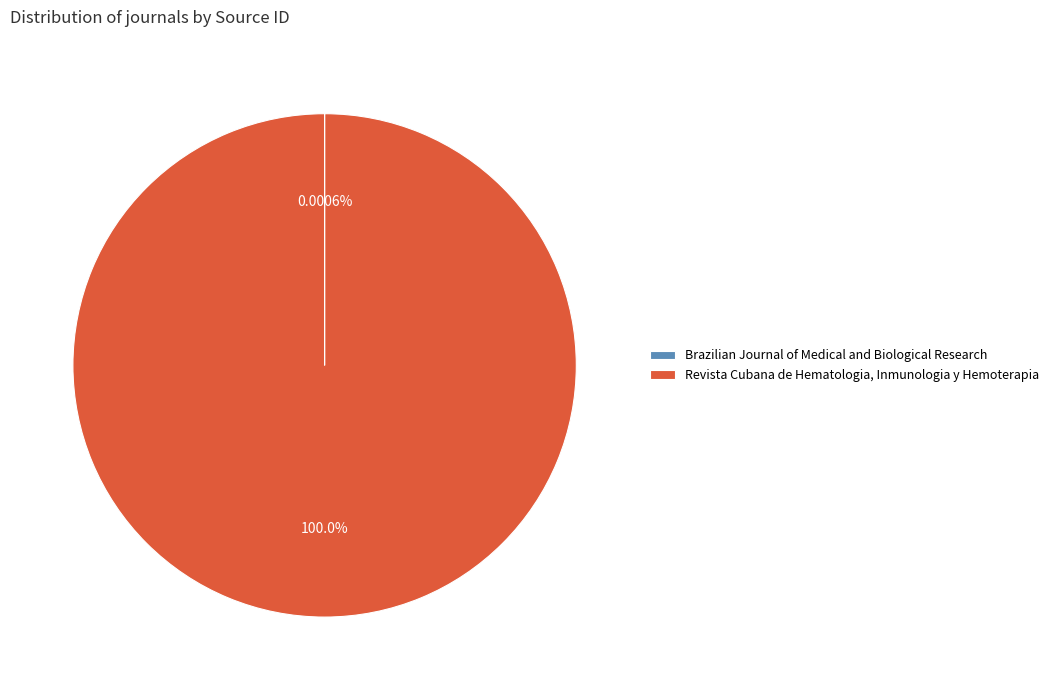

Which slice represents more than half of the pie?

Revista Cubana de Hematologia, Inmunologia y Hemoterapia